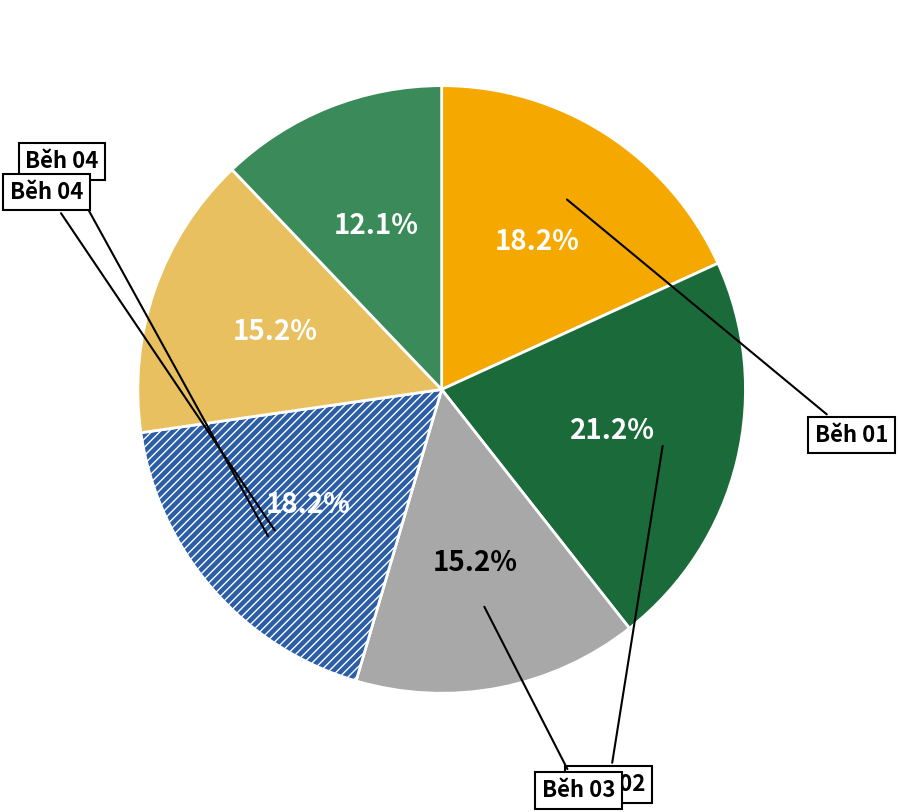

Is there any slice that represents more than half of the pie?

No